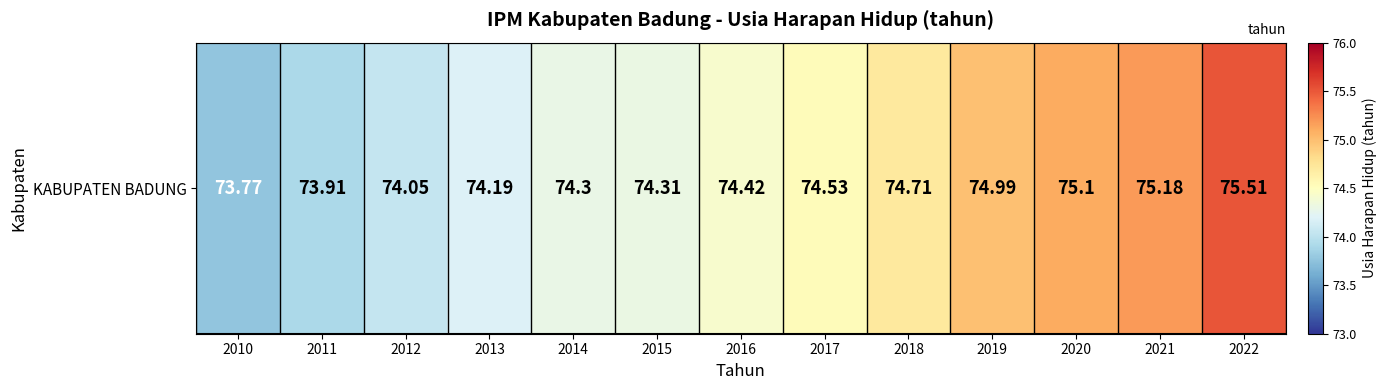

Is it true that the value at 2021 is 75.2?

True